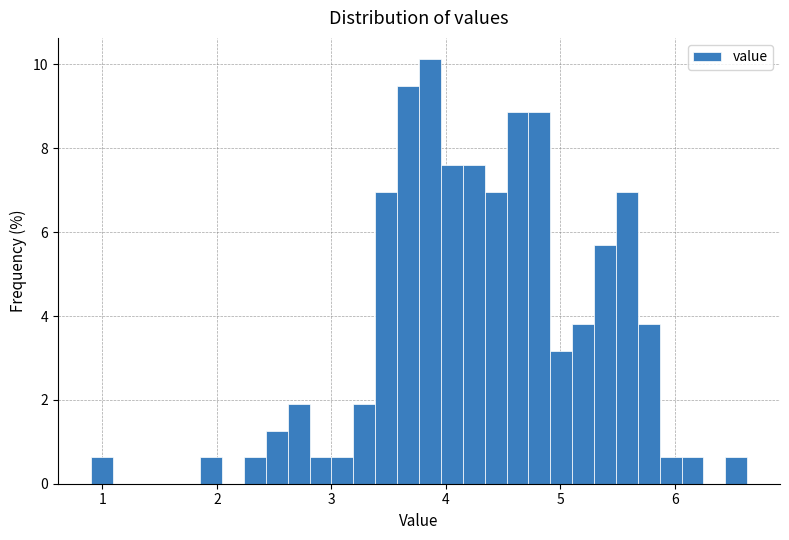

Read against the x-axis, roughly where is the centre of the tallest bar?

3.9